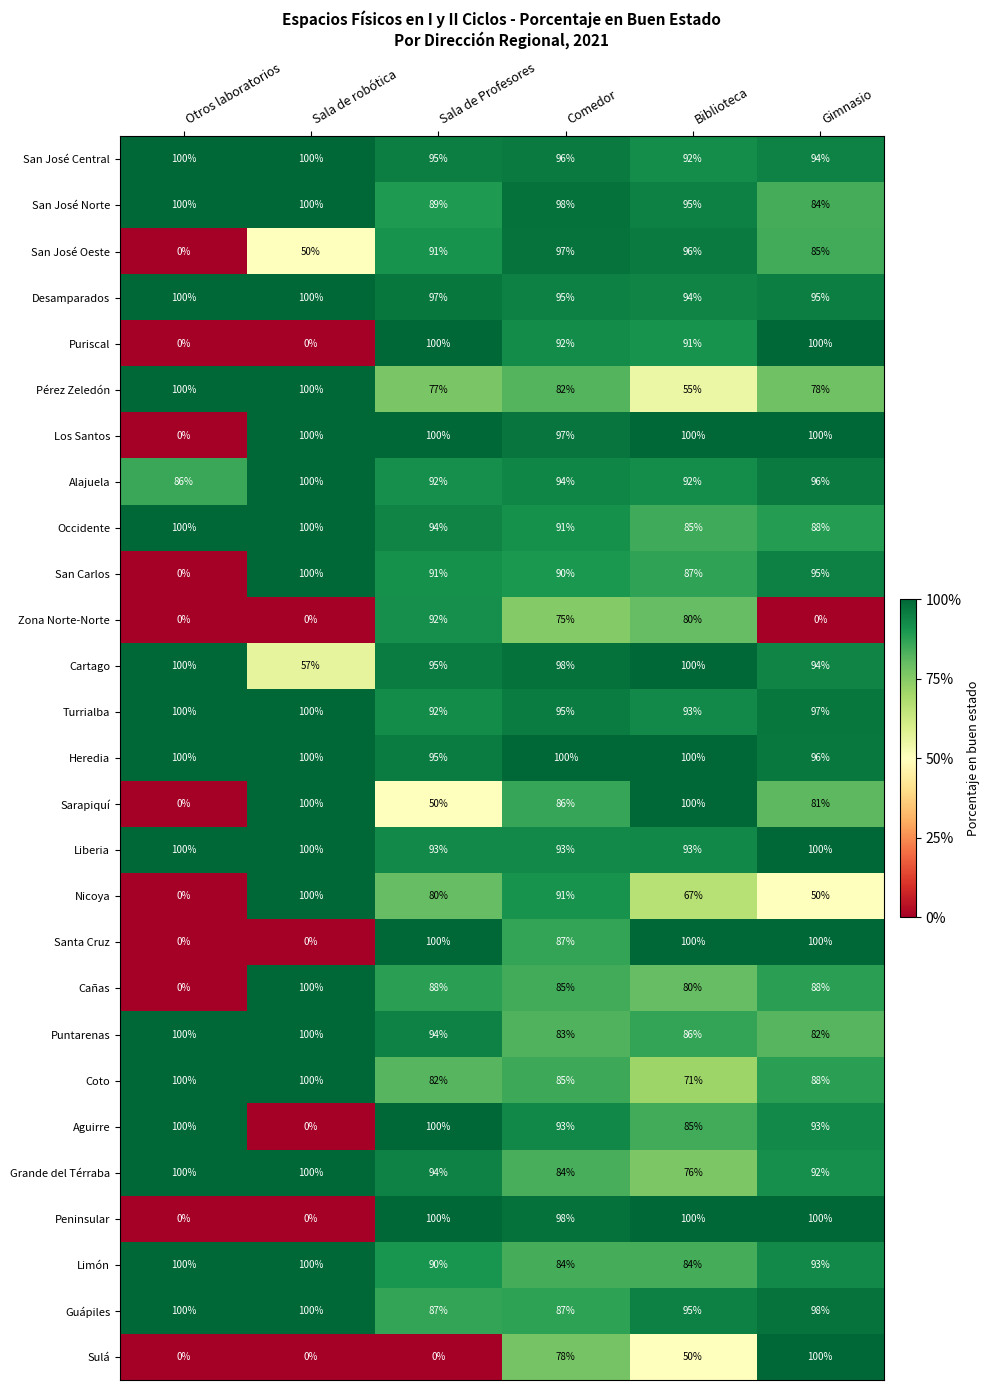

What is the difference between the Santa Cruz values at Comedor and Biblioteca?

13